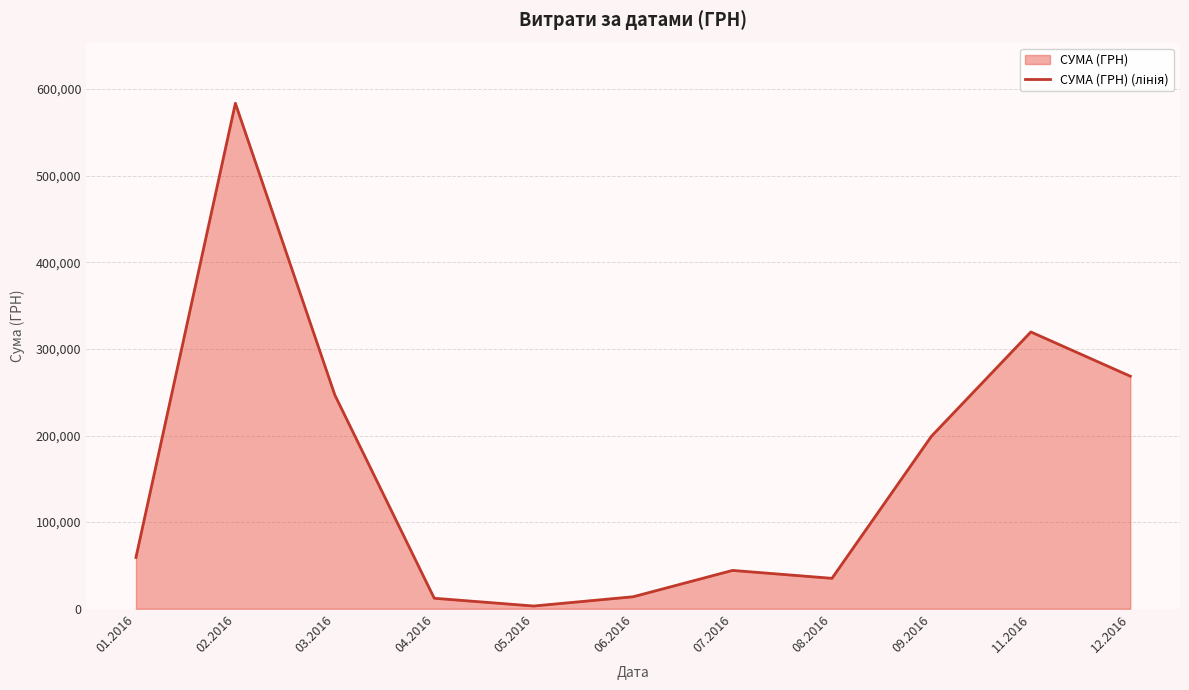

What is the average value?

162301.0